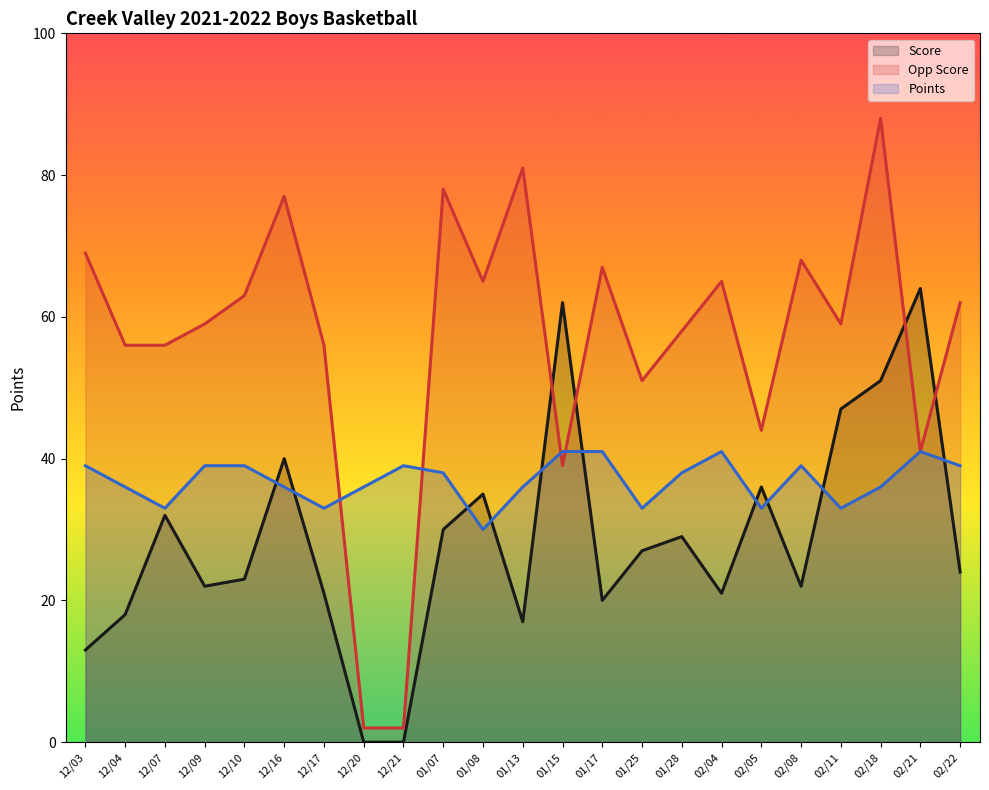

What are all the series names shown in the legend?

Score, Opp Score, Points